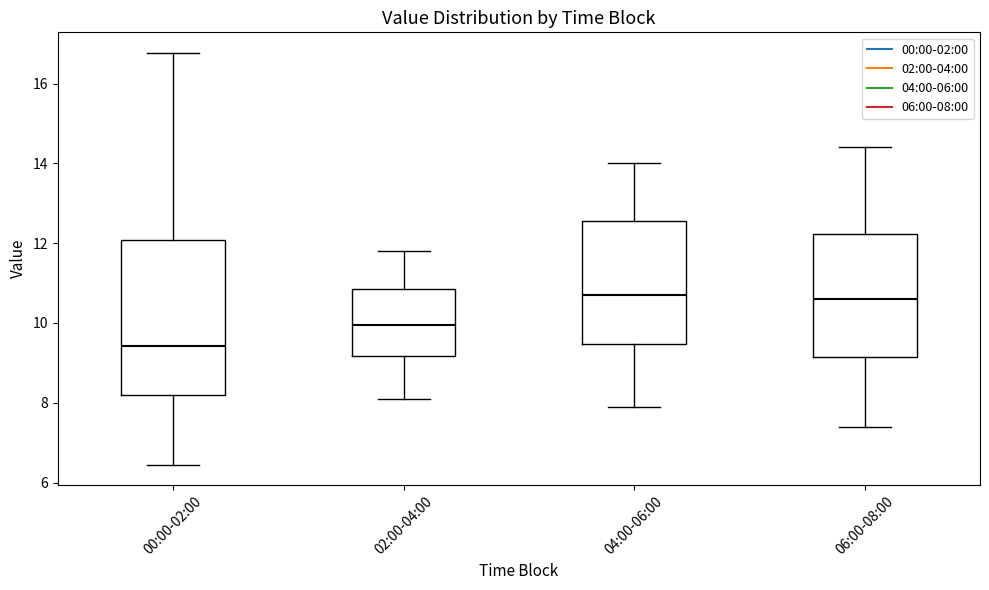

Where is the lower edge of the box for 04:00-06:00 on the y-axis? The values are not printed on the chart, so give them approximately, as read against the axis.

9.4